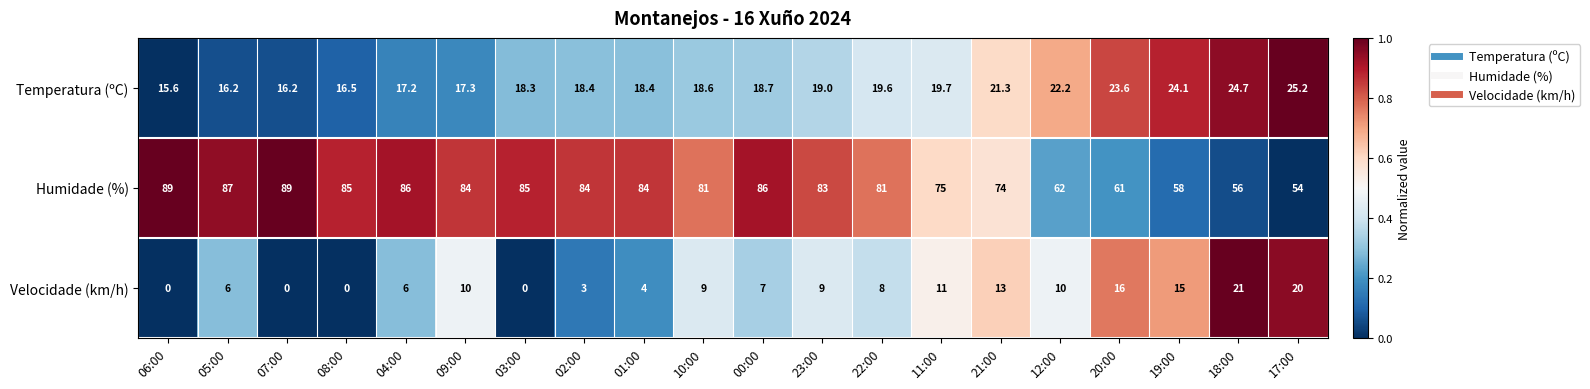

What is the greatest value displayed?

89.0